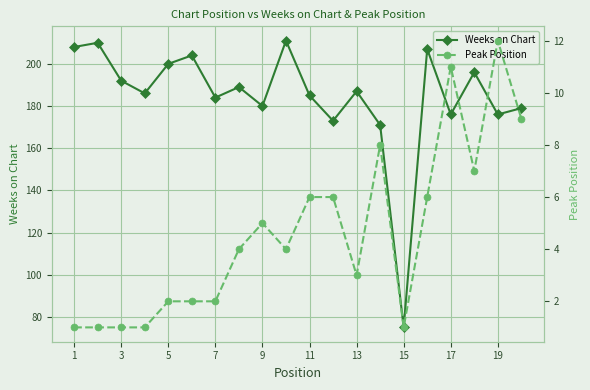

What is the value of the Peak Position point at the 5th from the left?

2